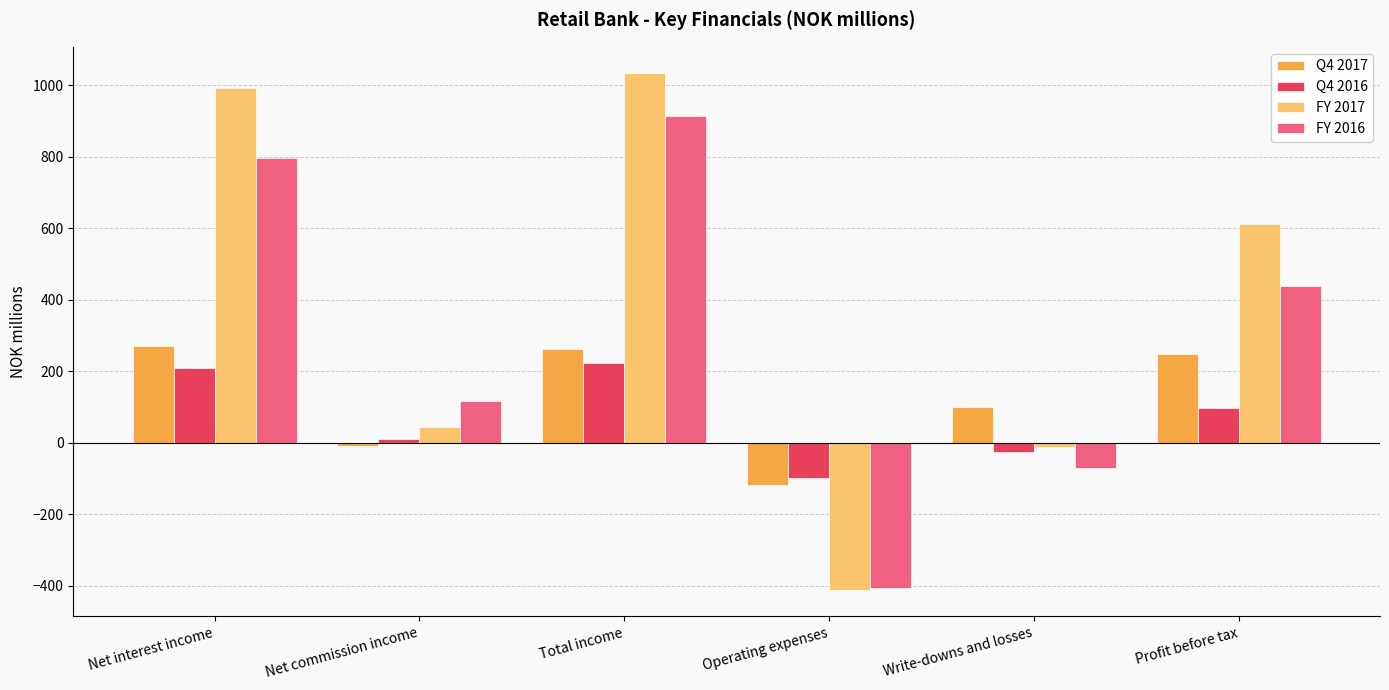

How many distinct data groups are displayed?

4